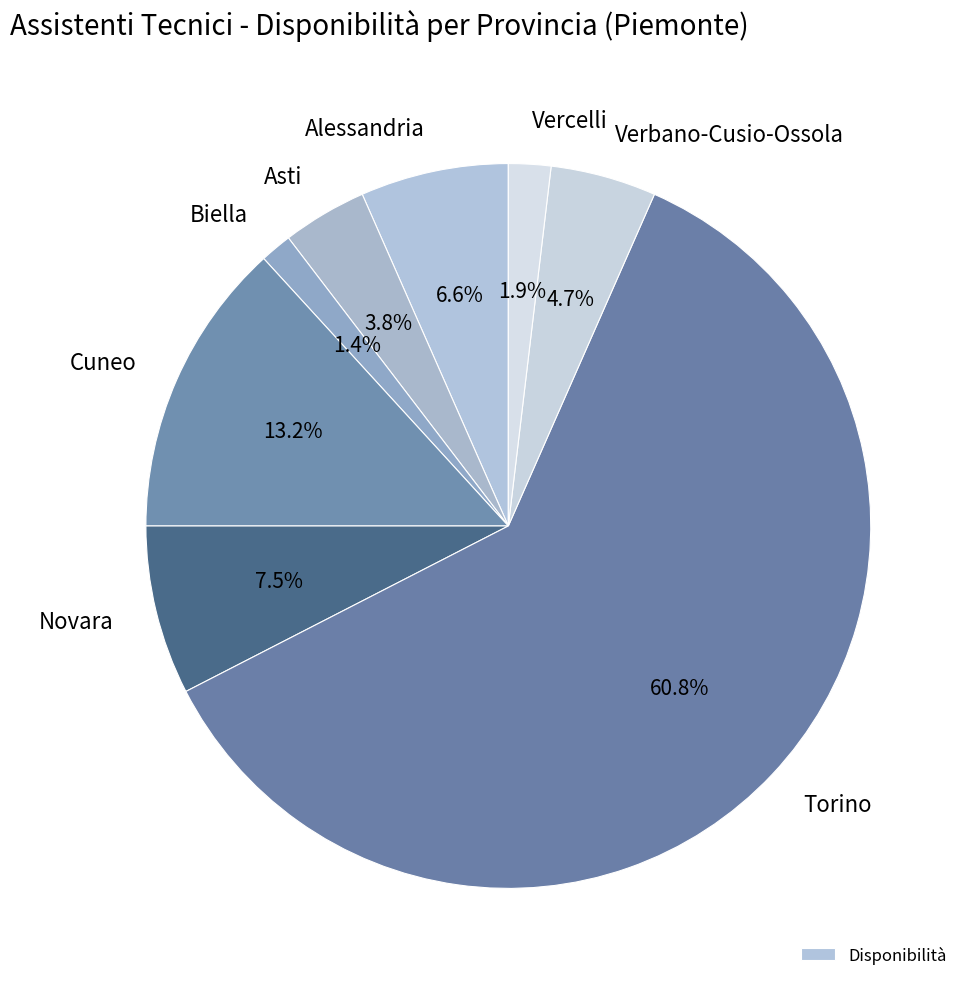

Which category has the biggest portion of the pie?

Torino